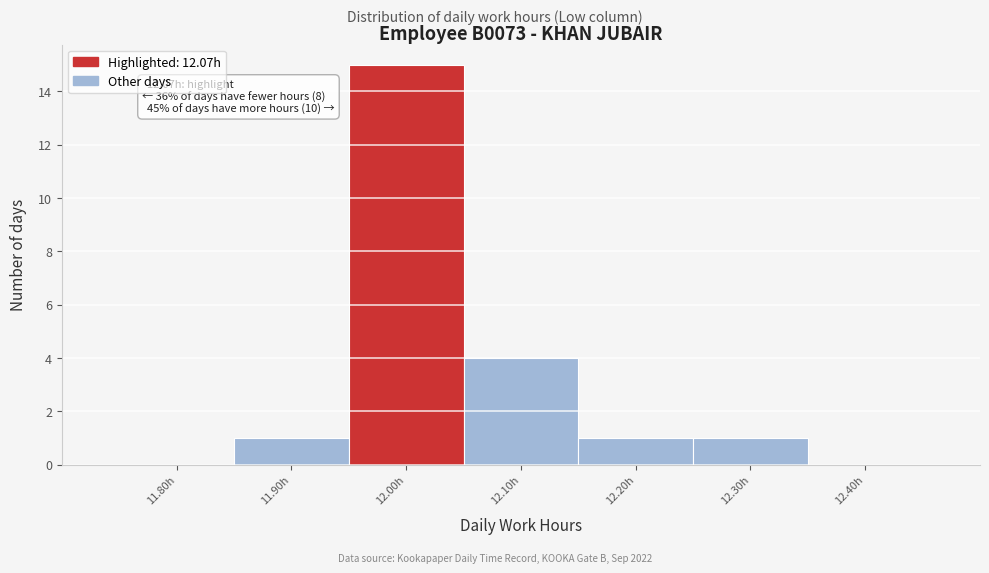

Reading left to right, list all the values displayed in this chart.

11.80h=0	11.90h=1	12.00h=15	12.10h=4	12.20h=1	12.30h=1	12.40h=0